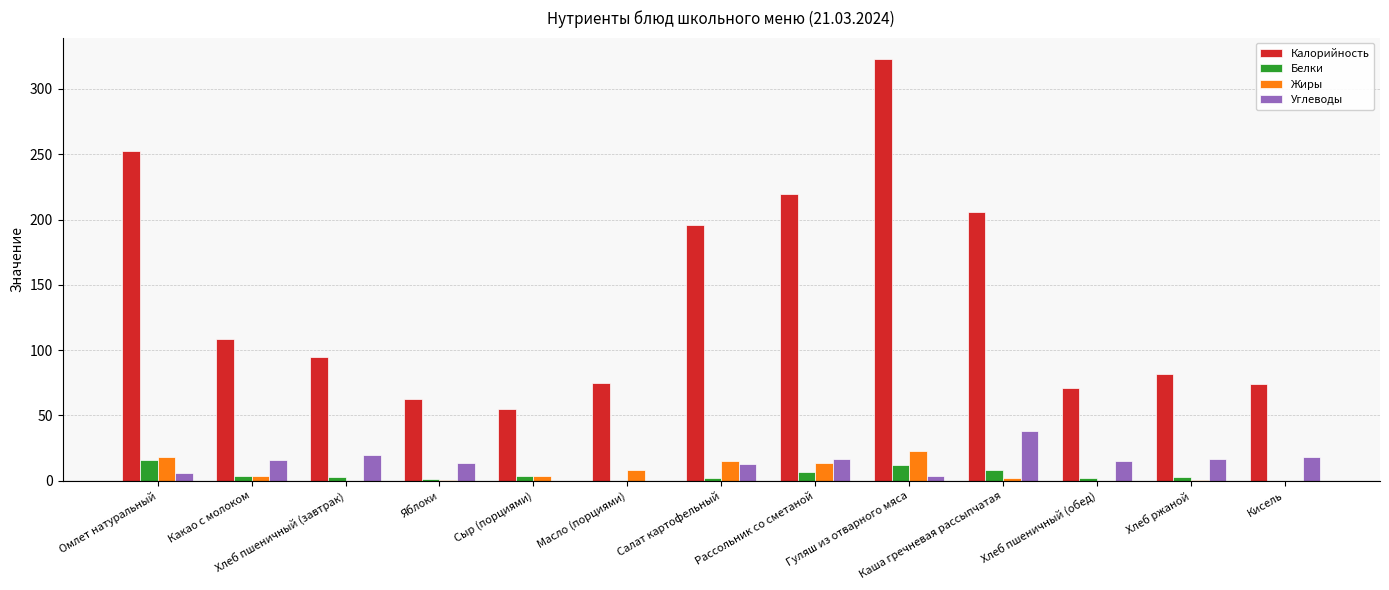

What is the maximum value for Калорийность?

323.1